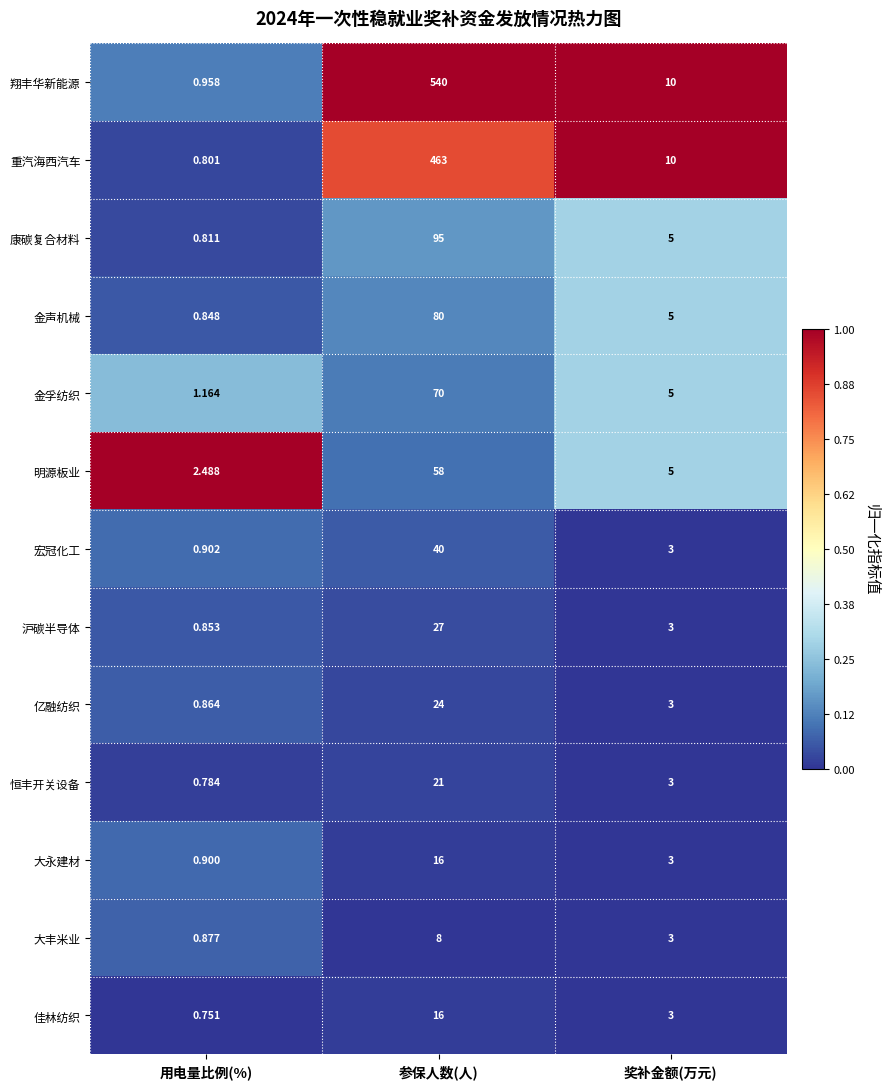

Between 用电量比例(%) and 参保人数(人), which series saw the biggest shift?

翔丰华新能源